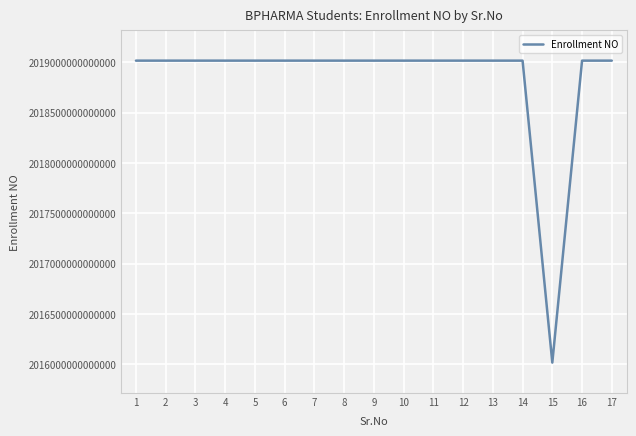

Approximately how many times larger is the value at 14 compared to 13?

1.0